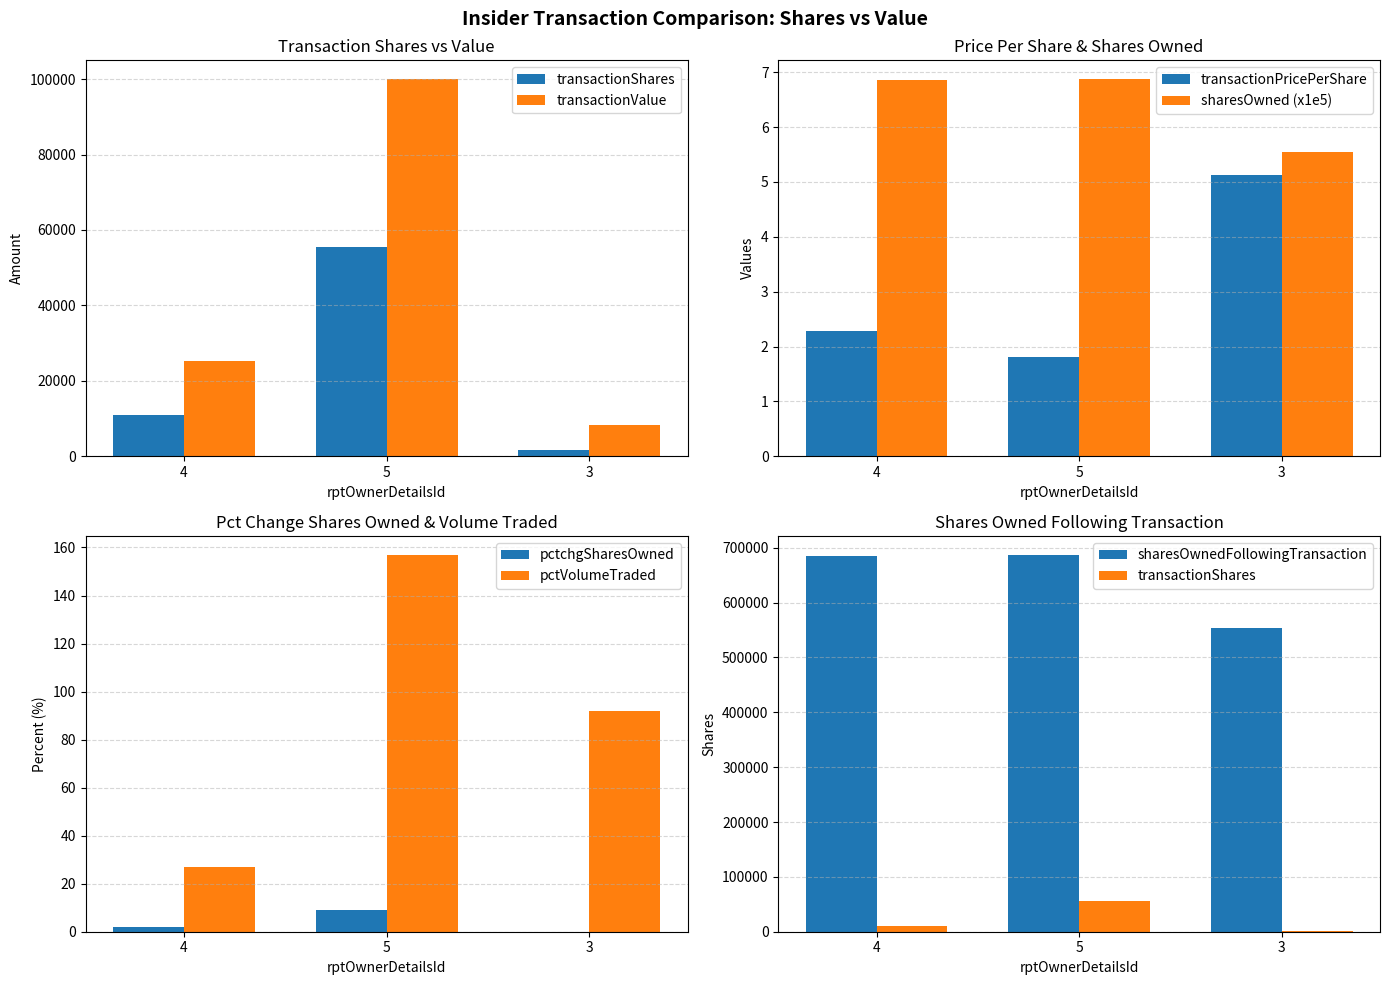

Which series has the largest total across all categories?

transactionValue